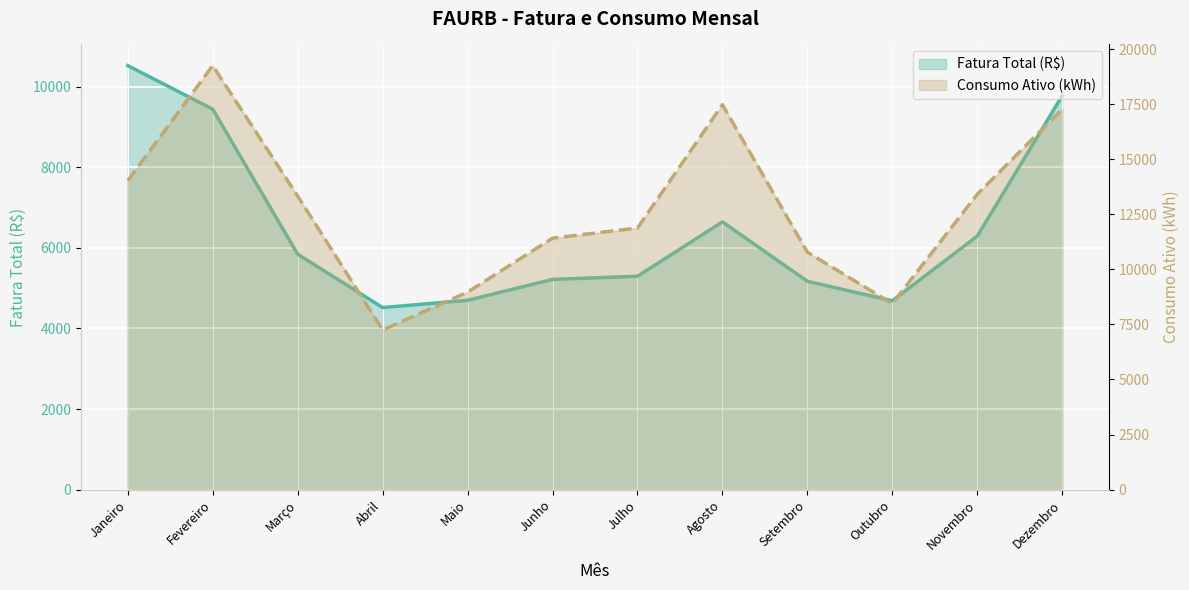

Where is Fatura Total (R$) nearest to the value 7522?

Agosto